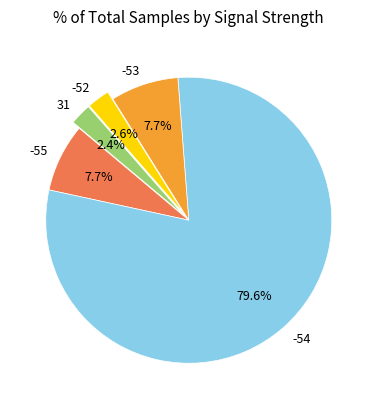

Which has a higher value, -54 or 31?

-54